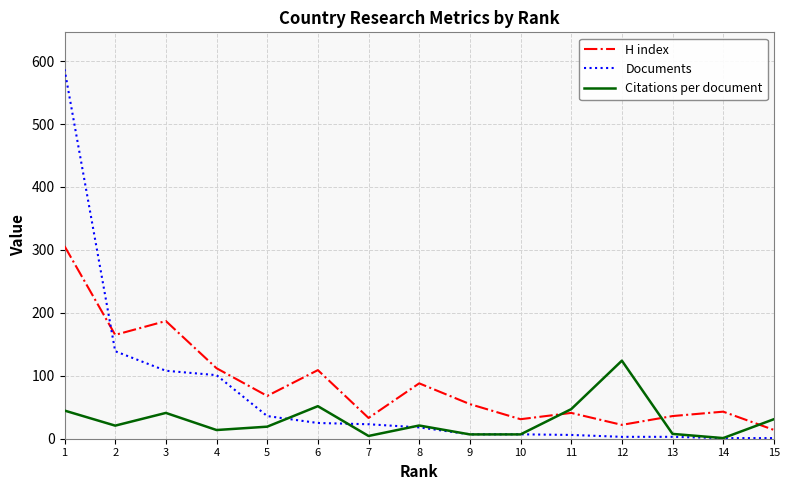

True or false: H index and Documents cross at least once.

True